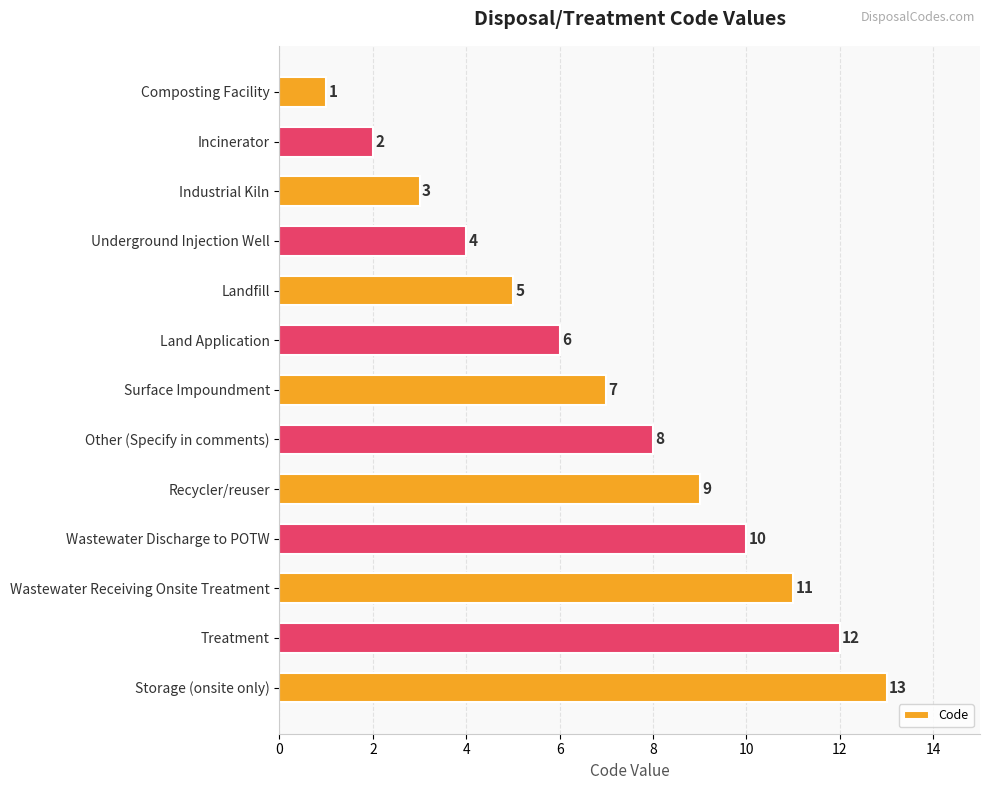

What is the change in value from Composting Facility to Incinerator?

+1